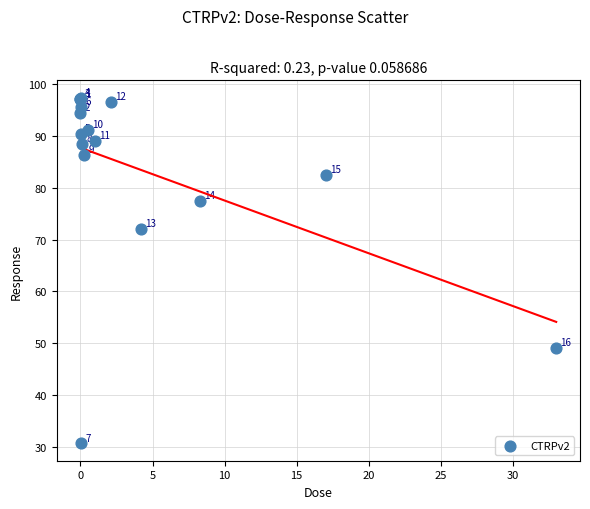

What Y value in the scatter plot is closest to 64?

72.1